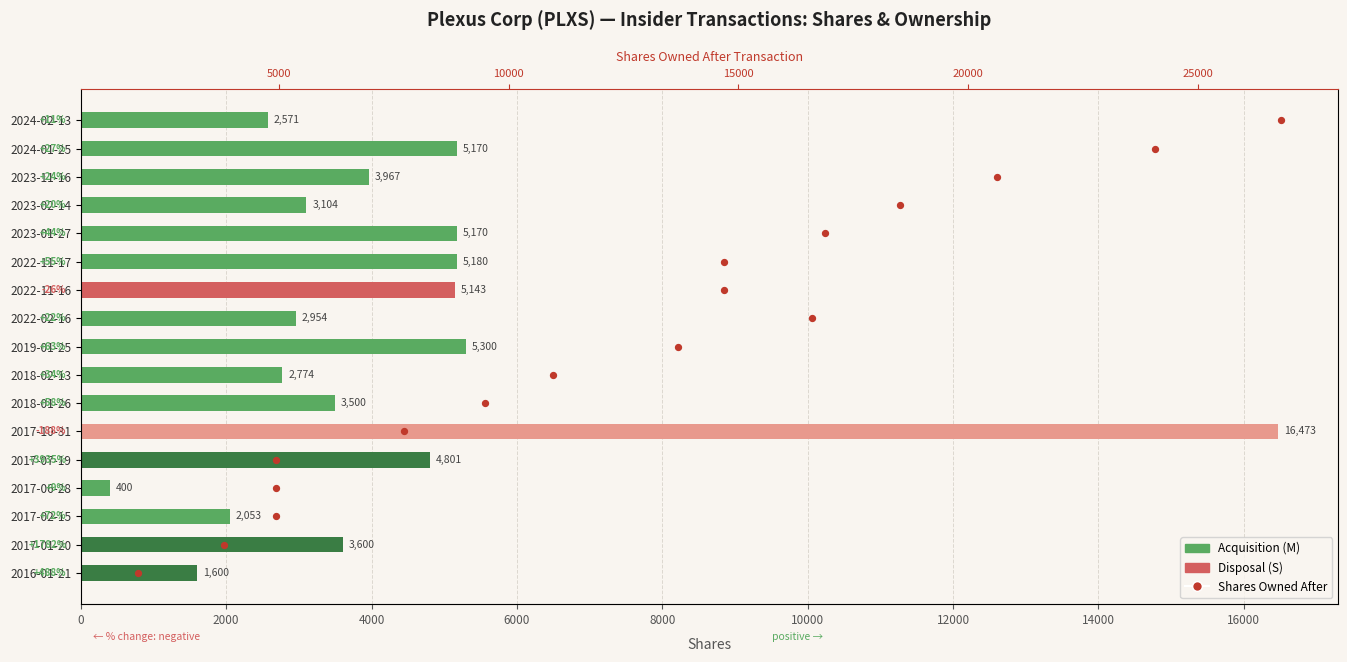

Which series has the largest Y range (max minus min)?

transactionShares